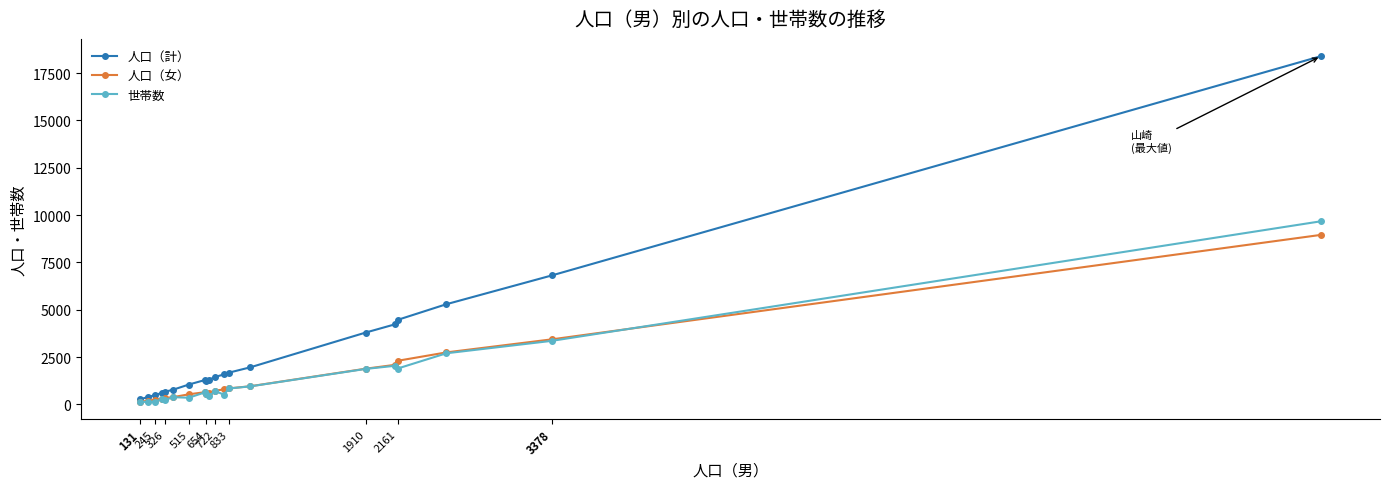

True or false: 世帯数 has more than 0 interior local peaks.

True